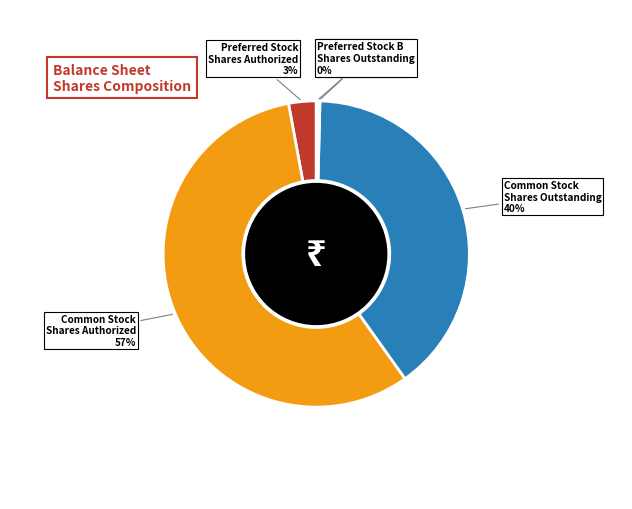

True or false: Common Stock Shares Outstanding accounts for 45% of the total.

False